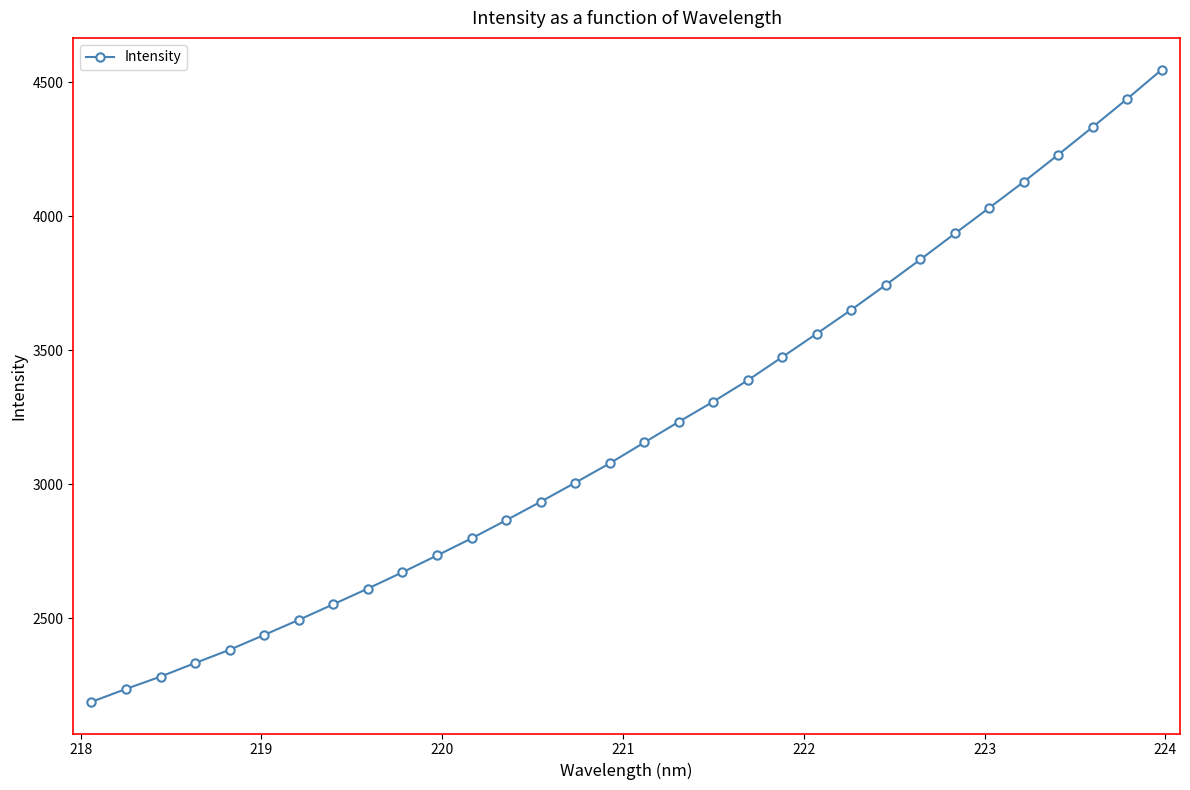

What is the value of the 27th point from the left?

4032.3